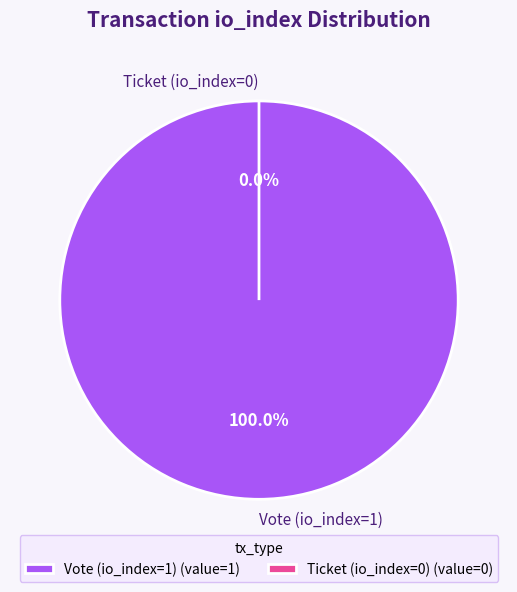

Is it true that Ticket (io_index=0) is 0% of the pie?

True